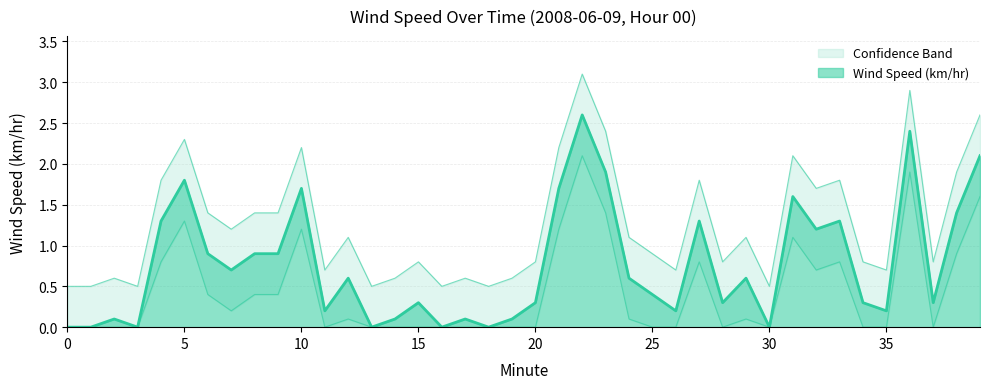

Rank the series at 0 from highest to lowest value.

Upper Band, Wind Speed (km/hr), Lower Band